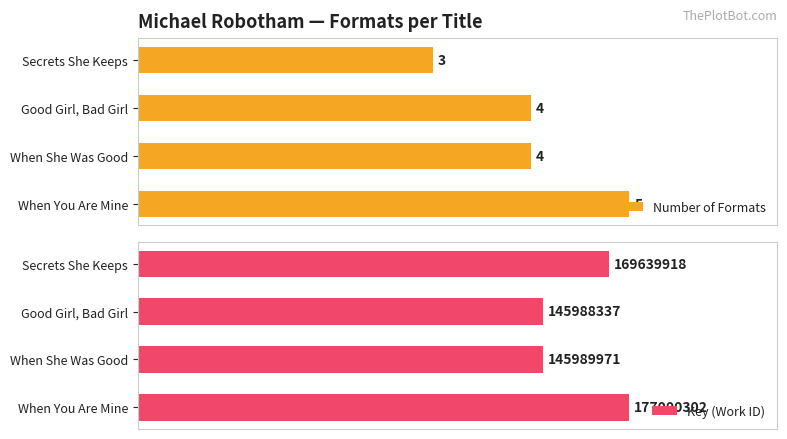

List the series in order of their overall mean, lowest first.

Number of Formats, Key (Work ID)